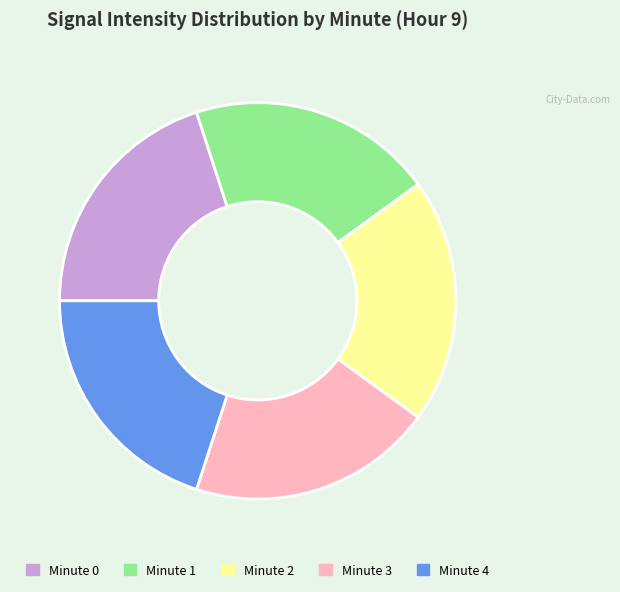

The Minute 4 slice represents 20% of the pie. True or false?

True